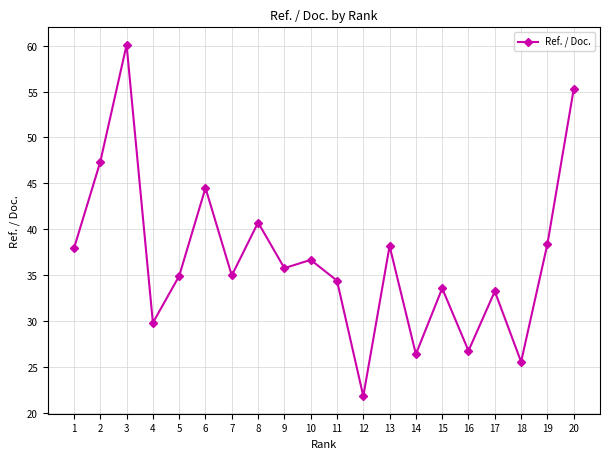

The value at 10 is 24.6. True or false?

False